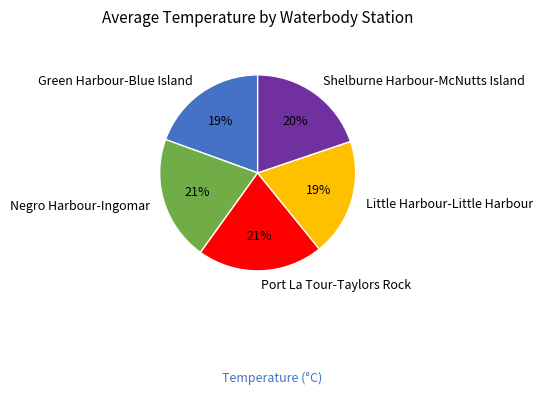

True or false: Green Harbour-Blue Island accounts for 12% of the total.

False